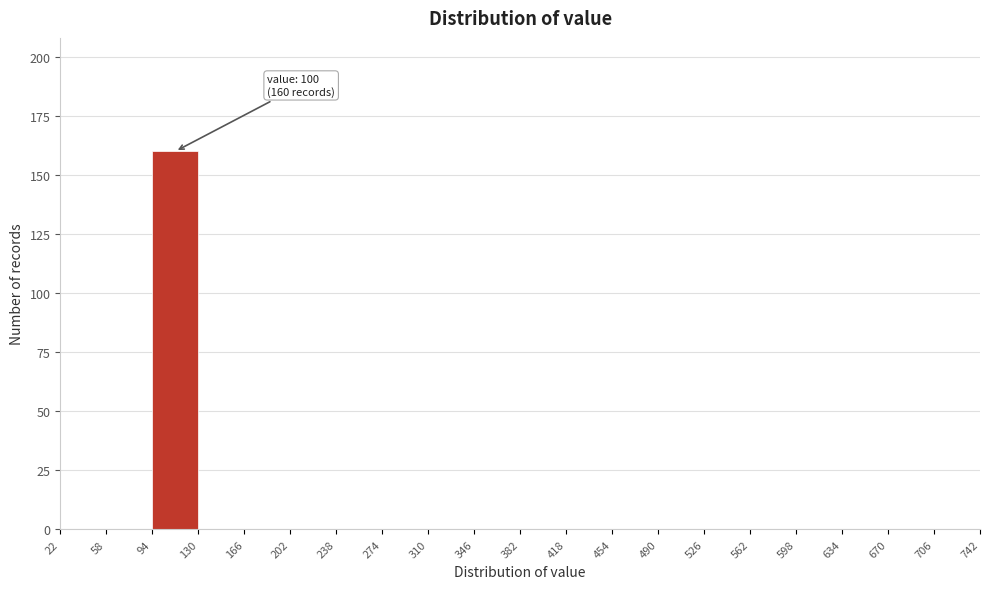

Which range on the x-axis has the tallest bar?

94 to 130